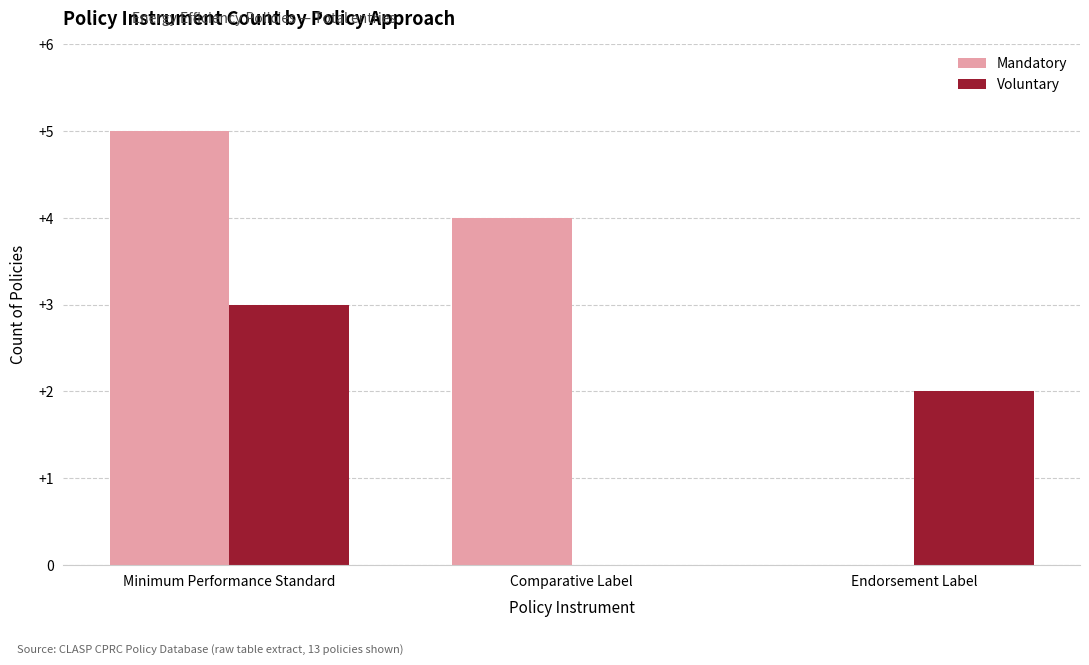

What is the greatest value displayed?

5